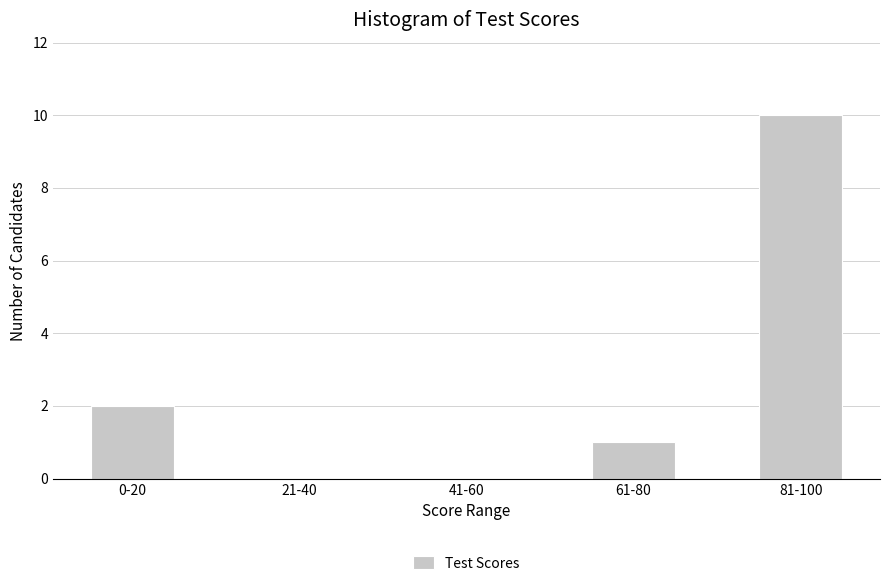

Reading left to right, extract all data points from this chart.

0-20=2	21-40=0	41-60=0	61-80=1	81-100=10